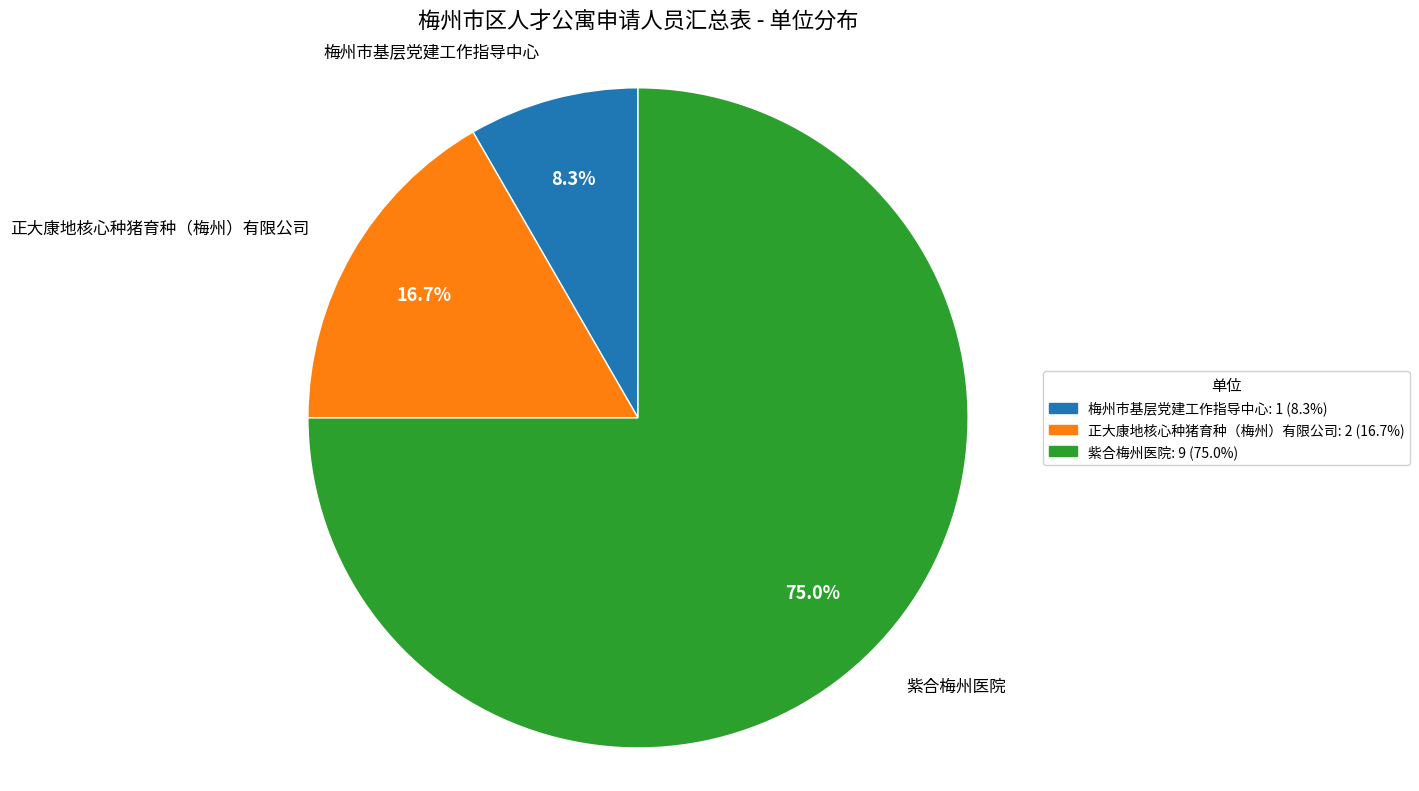

To the nearest percent, what is the combined percentage of 紫合梅州医院 and 正大康地核心种猪育种（梅州）有限公司?

92%